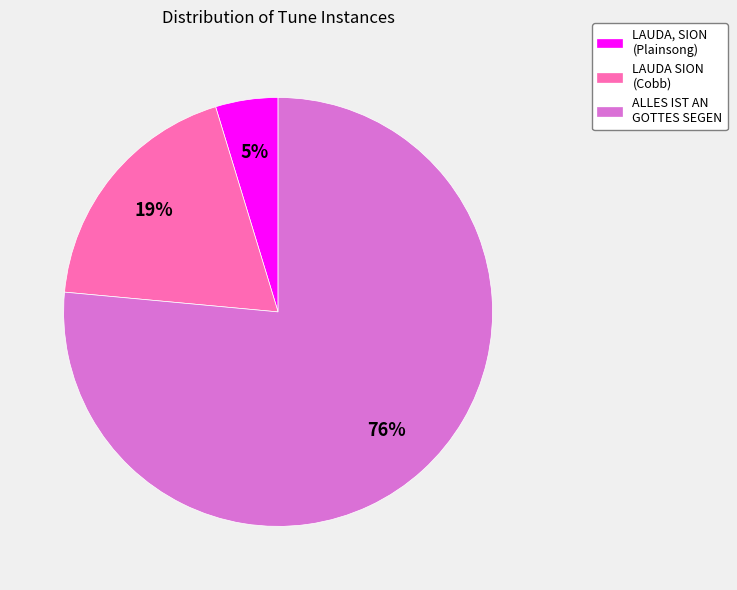

To the nearest percent, what portion does LAUDA, SION (Plainsong) represent?

5%